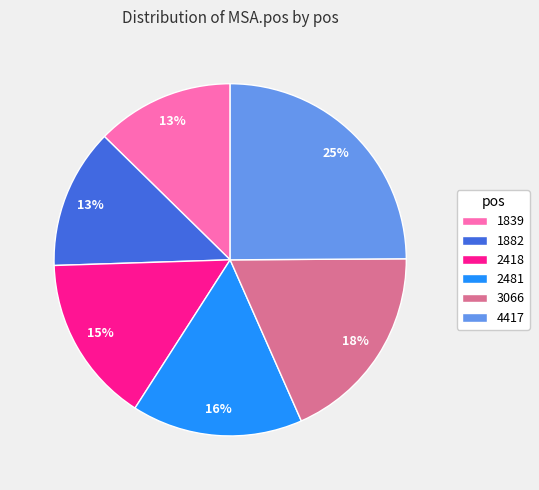

Does 3066 account for over 50% of the chart?

No